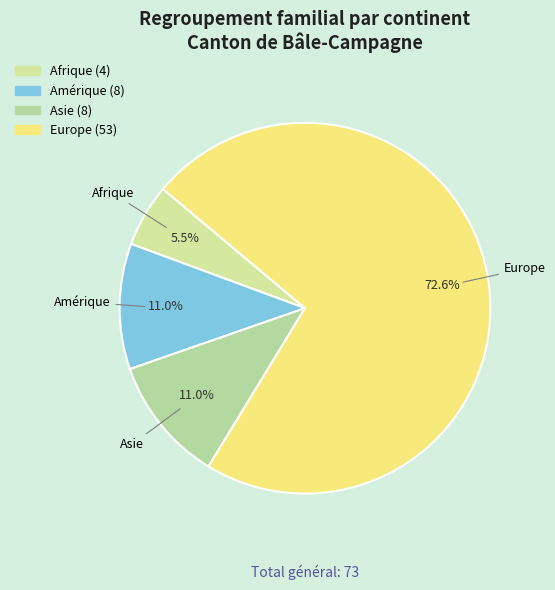

True or false: Europe accounts for 73% of the total.

True